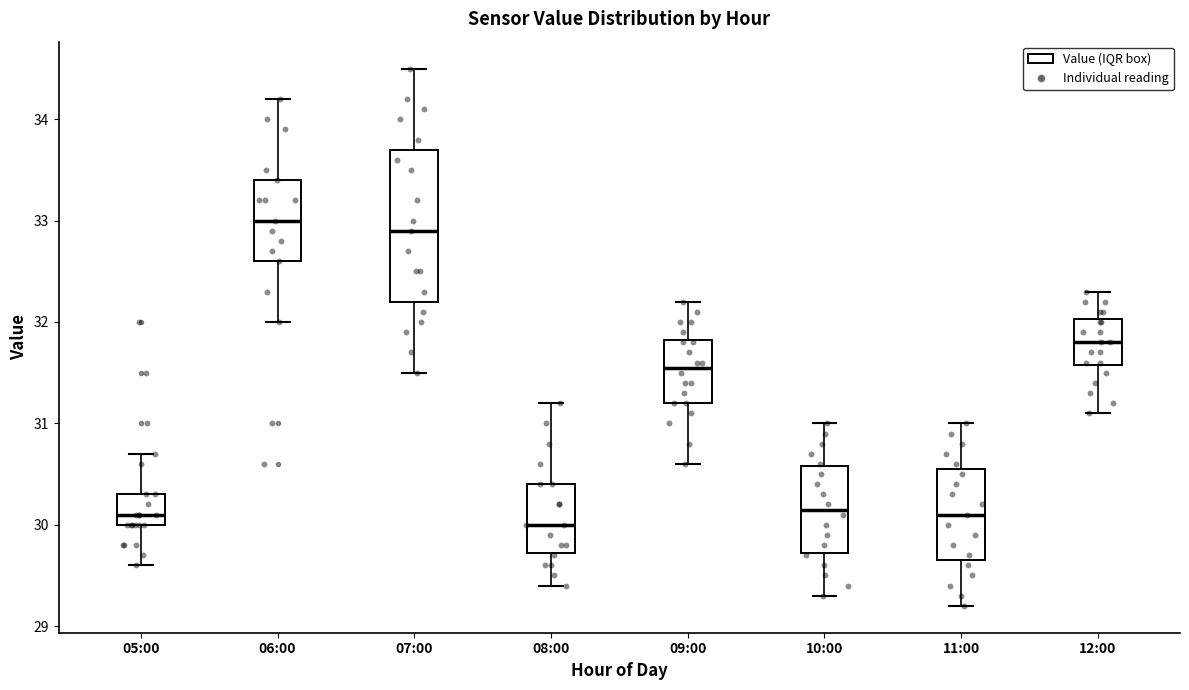

Comparing the boxes themselves (not the whiskers), which one is the tallest?

07:00